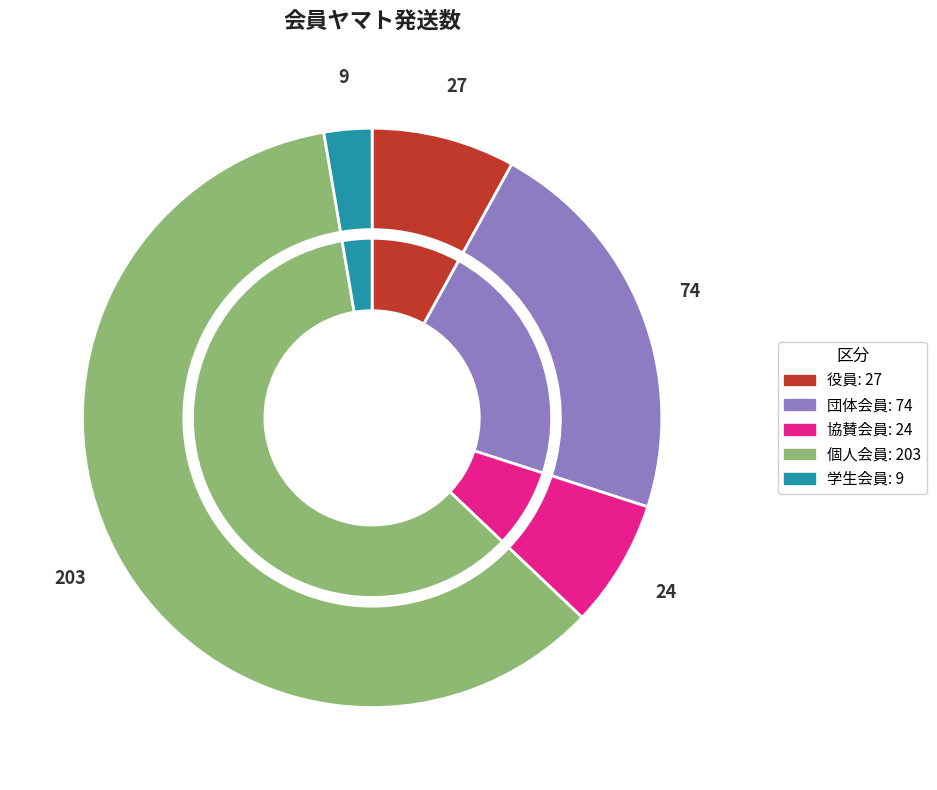

Which slice represents more than half of the pie?

個人会員